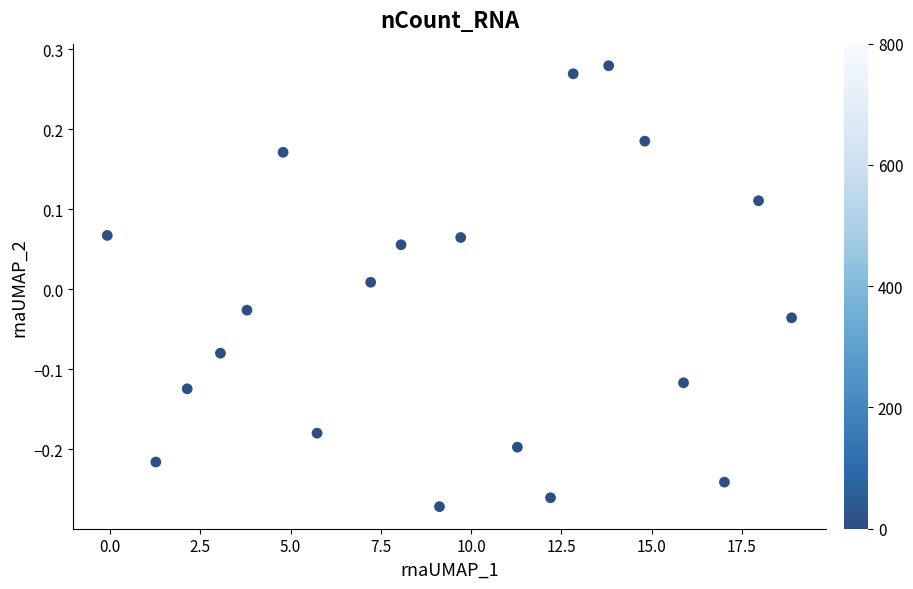

What is the range of Y values (max minus min)?

0.6